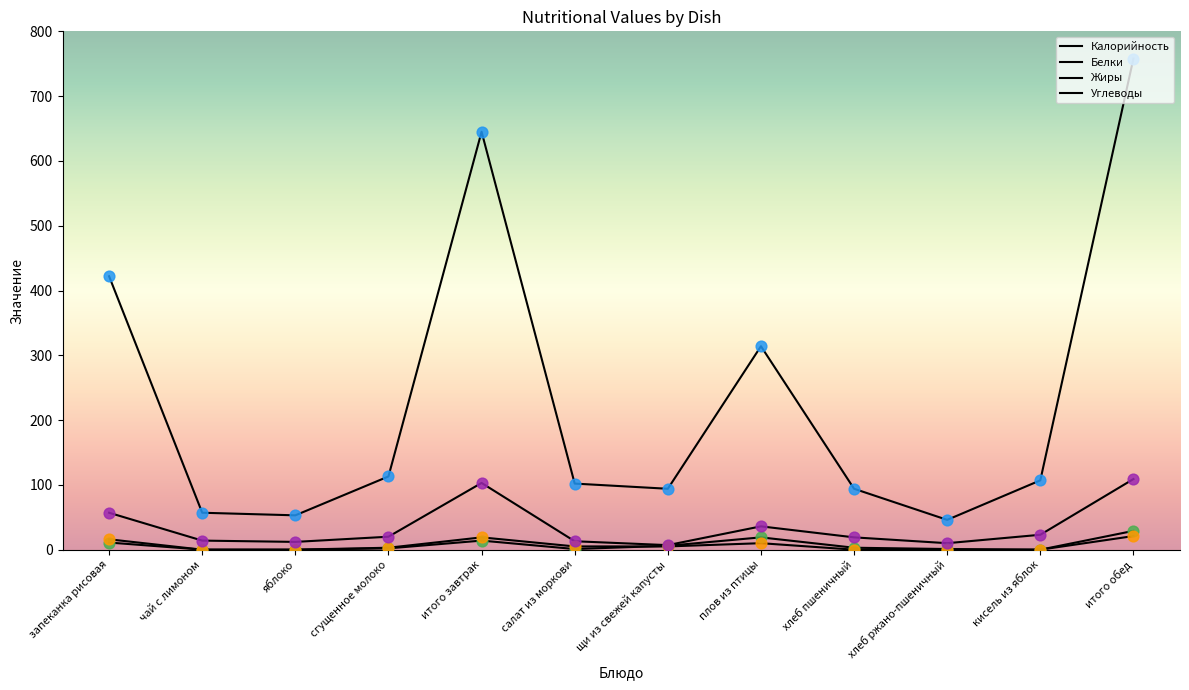

Which series has the largest total across all categories?

Калорийность